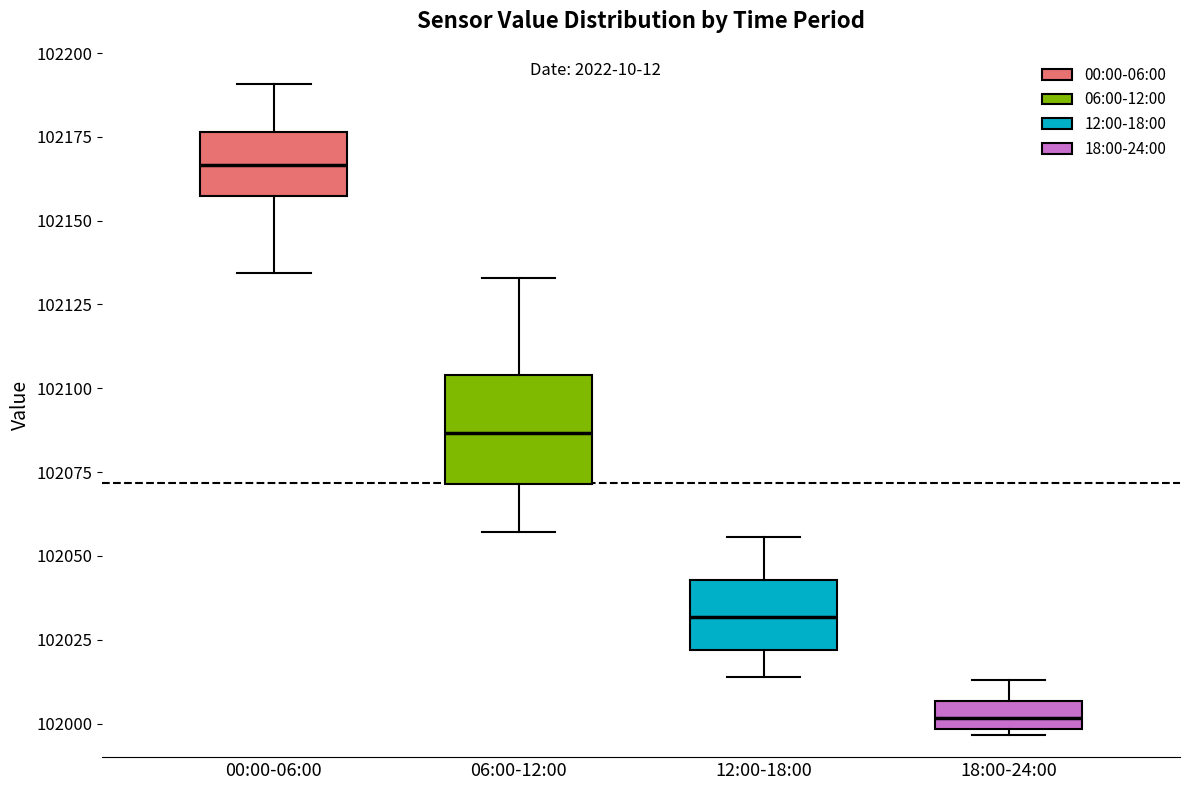

Reading left to right, transcribe this box plot: for each box, give where its median line is, the range the box spans, and where its two whiskers end, as read against the y-axis. The values are not printed on the chart, so give them approximately, as read against the axis.

00:00-06:00: median 102165, box 102155 to 102175, whiskers 102135 to 102190
06:00-12:00: median 102085, box 102070 to 102105, whiskers 102055 to 102135
12:00-18:00: median 102030, box 102020 to 102045, whiskers 102015 to 102055
18:00-24:00: median 102000 (inside the box), box 102000 to 102005, whiskers 101995 to 102015